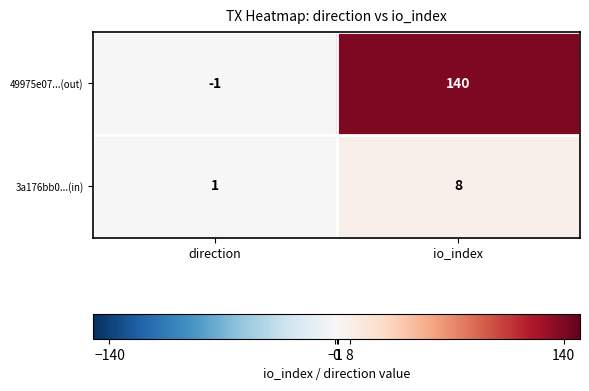

At which category is the sum across all series the highest?

io_index